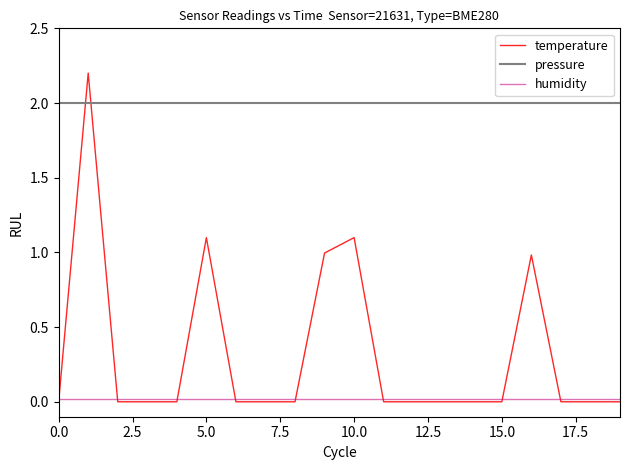

Which series has the widest spread of values?

temperature